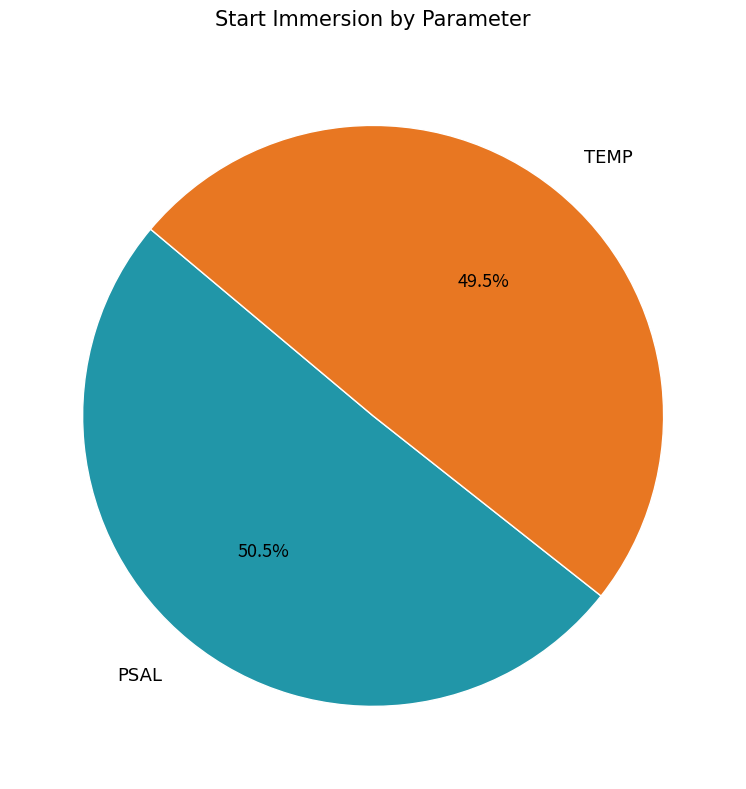

Rank the categories by value from highest to lowest.

PSAL, TEMP